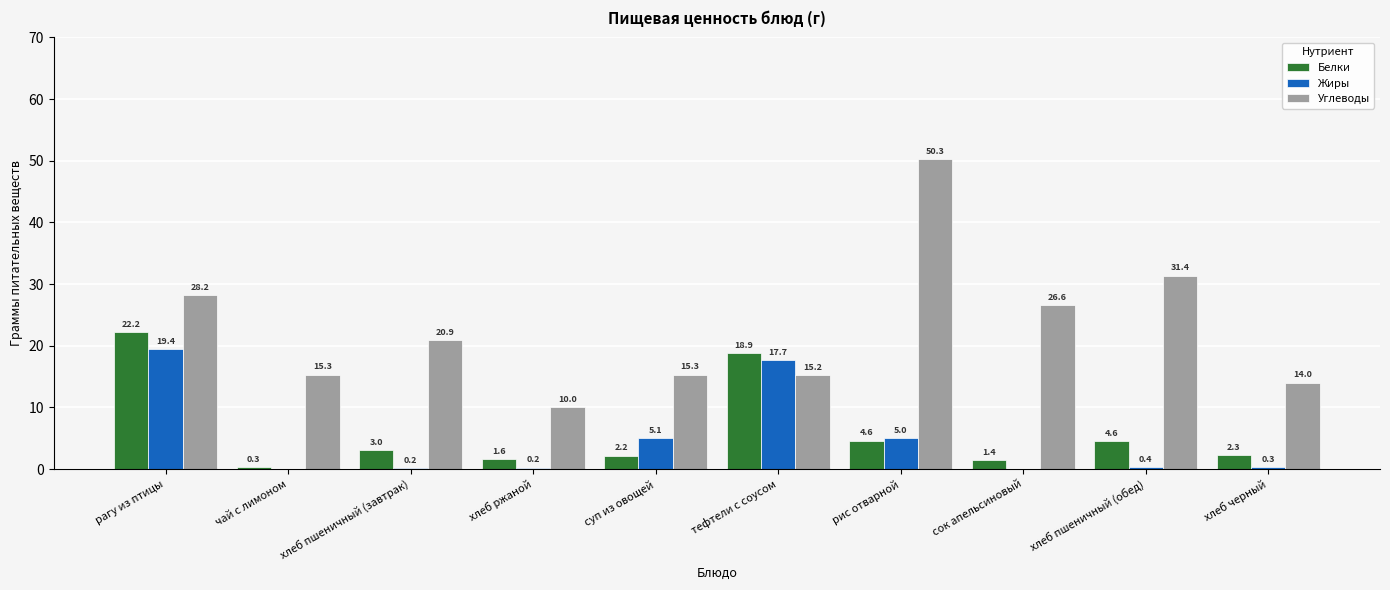

What is the total value across all series at тефтели с соусом?

51.8